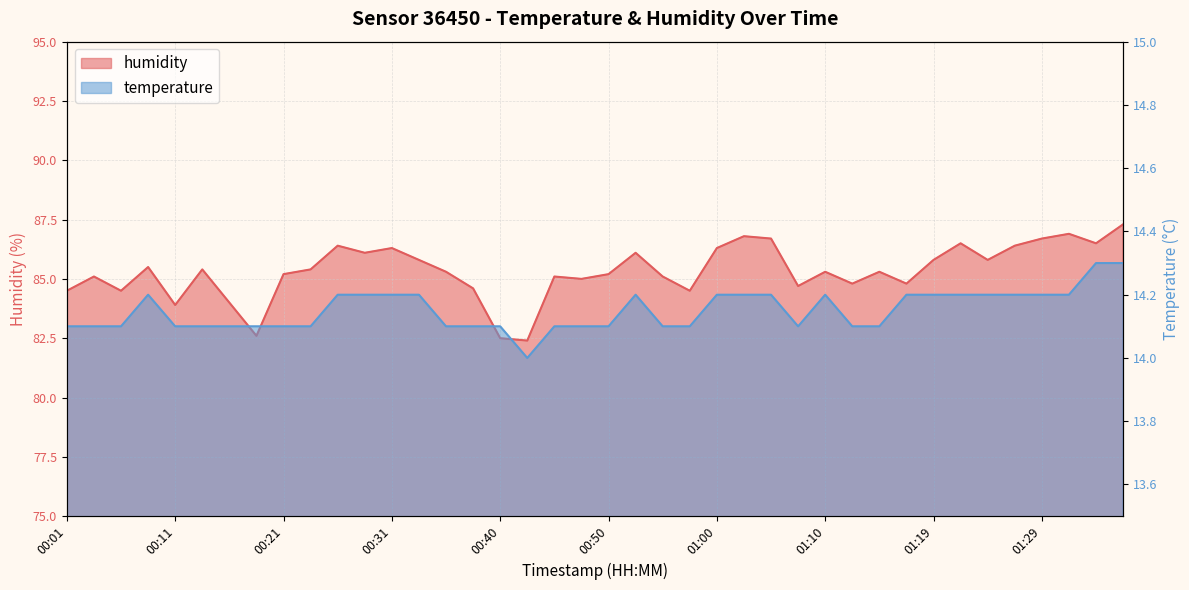

Reading left to right, transcribe all the data shown in this chart.

temperature: 00:01=14.1	00:04=14.1	00:06=14.1	00:09=14.2	00:11=14.1	00:14=14.1	00:16=14.1	00:18=14.1	00:21=14.1	00:23=14.1	00:26=14.2	00:28=14.2	00:31=14.2	00:33=14.2	00:36=14.1	00:38=14.1	00:40=14.1	00:43=14.0	00:45=14.1	00:48=14.1	00:50=14.1	00:53=14.2	00:55=14.1	00:57=14.1	01:00=14.2	01:02=14.2	01:05=14.2	01:07=14.1	01:10=14.2	01:12=14.1	01:15=14.1	01:17=14.2	01:19=14.2	01:22=14.2	01:24=14.2	01:27=14.2	01:29=14.2	01:32=14.2	01:34=14.3	01:36=14.3
humidity: 00:01=84.5	00:04=85.1	00:06=84.5	00:09=85.5	00:11=83.9	00:14=85.4	00:16=84.0	00:18=82.6	00:21=85.2	00:23=85.4	00:26=86.4	00:28=86.1	00:31=86.3	00:33=85.8	00:36=85.3	00:38=84.6	00:40=82.5	00:43=82.4	00:45=85.1	00:48=85.0	00:50=85.2	00:53=86.1	00:55=85.1	00:57=84.5	01:00=86.3	01:02=86.8	01:05=86.7	01:07=84.7	01:10=85.3	01:12=84.8	01:15=85.3	01:17=84.8	01:19=85.8	01:22=86.5	01:24=85.8	01:27=86.4	01:29=86.7	01:32=86.9	01:34=86.5	01:36=87.3